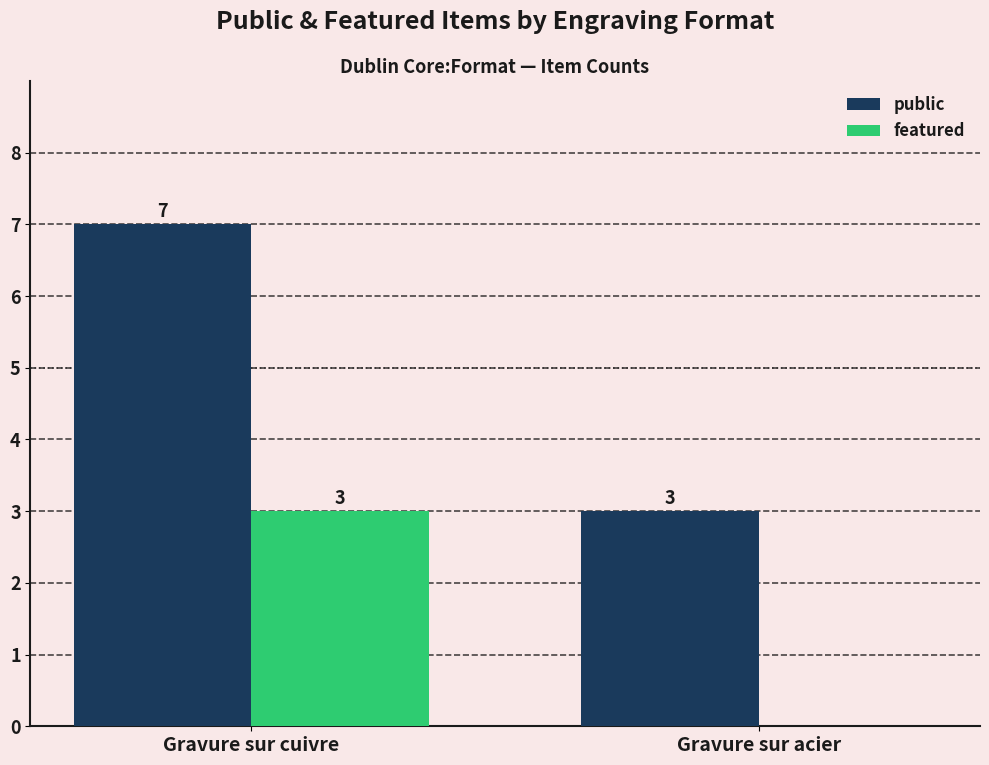

Between Gravure sur cuivre and Gravure sur acier, which series saw the biggest shift?

public